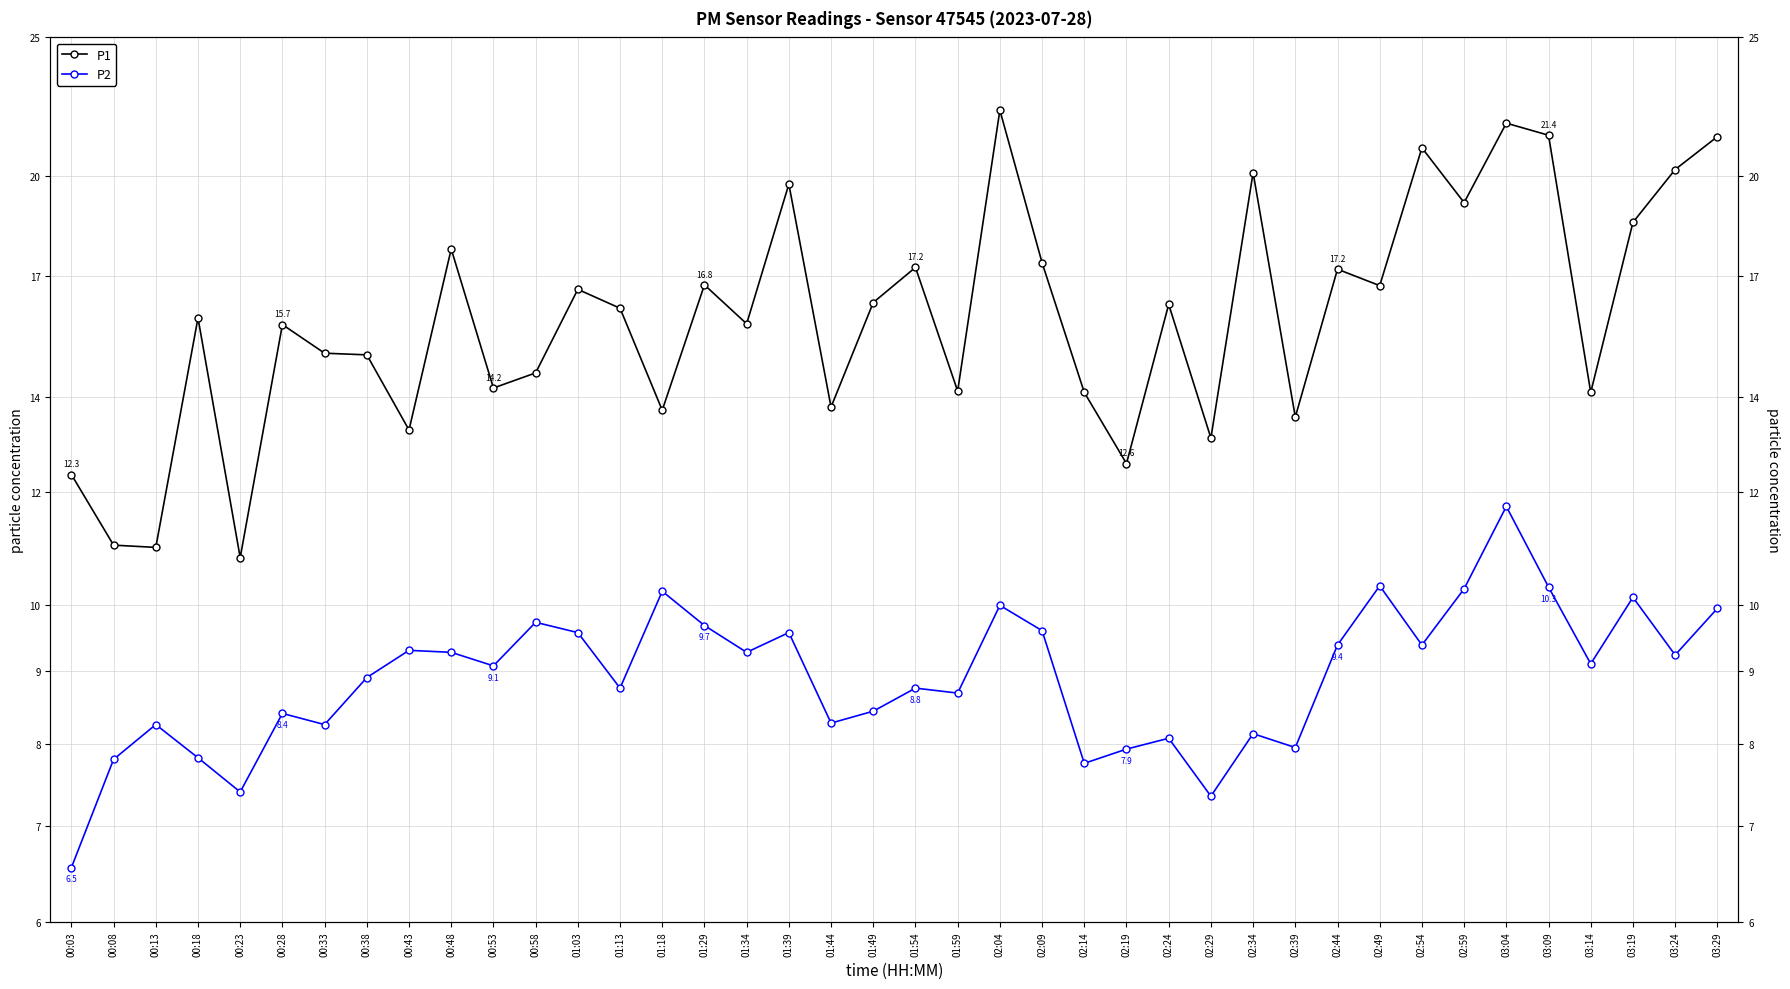

True or false: P2 and P1 cross at least once.

False